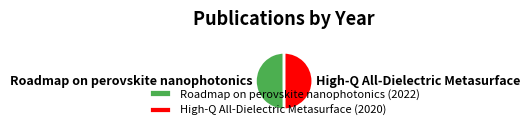

Is the sum of High-Q All-Dielectric Metasurface (2020) and Roadmap on perovskite nanophotonics (2022) greater than half?

Yes